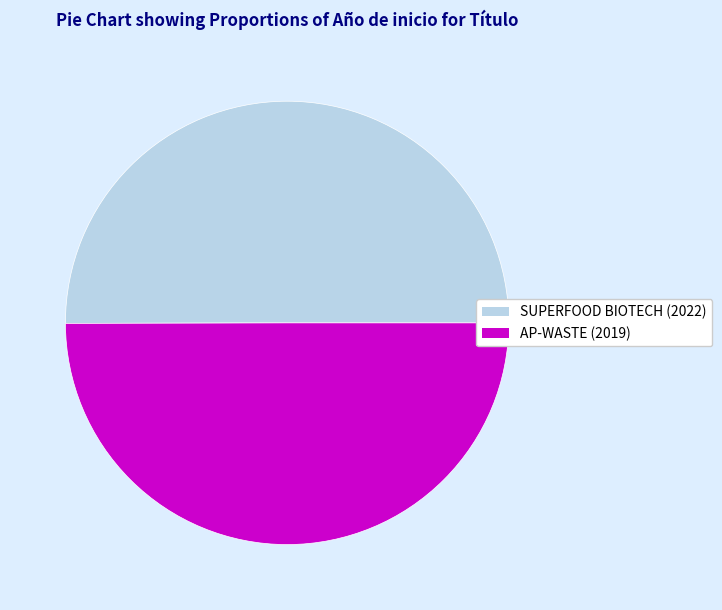

Combined, do SUPERFOOD BIOTECH (2022) and AP-WASTE (2019) account for over 50%?

Yes